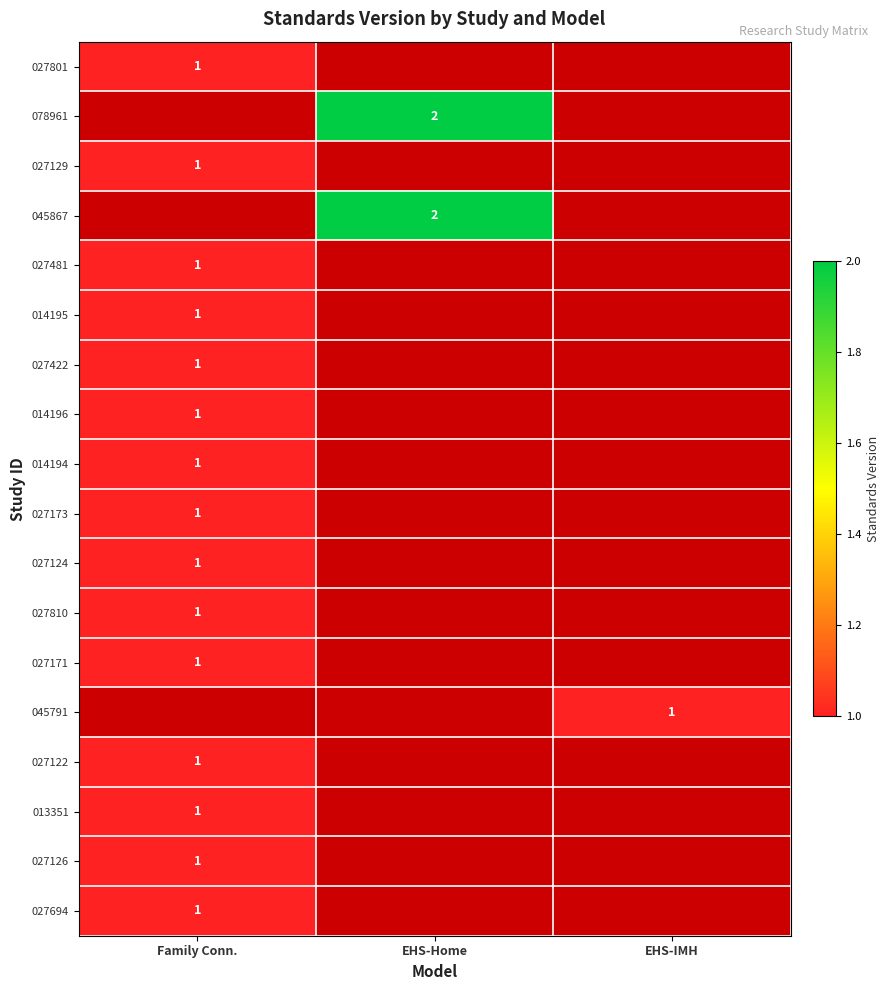

Rank the categories by 027422 value from highest to lowest.

Family Conn., EHS-Home, EHS-IMH